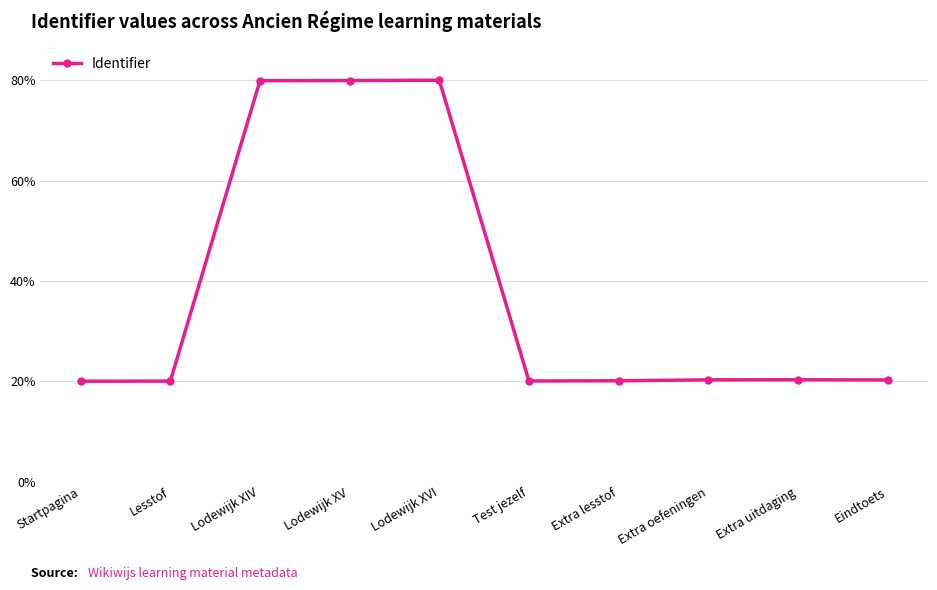

True or false: the data has more than 1 interior local peaks.

True